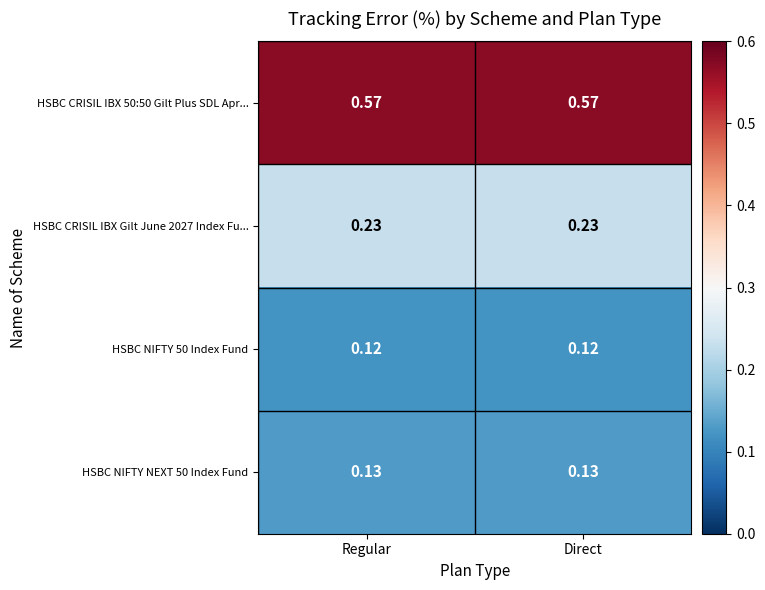

Is the value of HSBC NIFTY 50 Index Fund at Regular greater than the value of HSBC NIFTY NEXT 50 Index Fund at Direct?

No